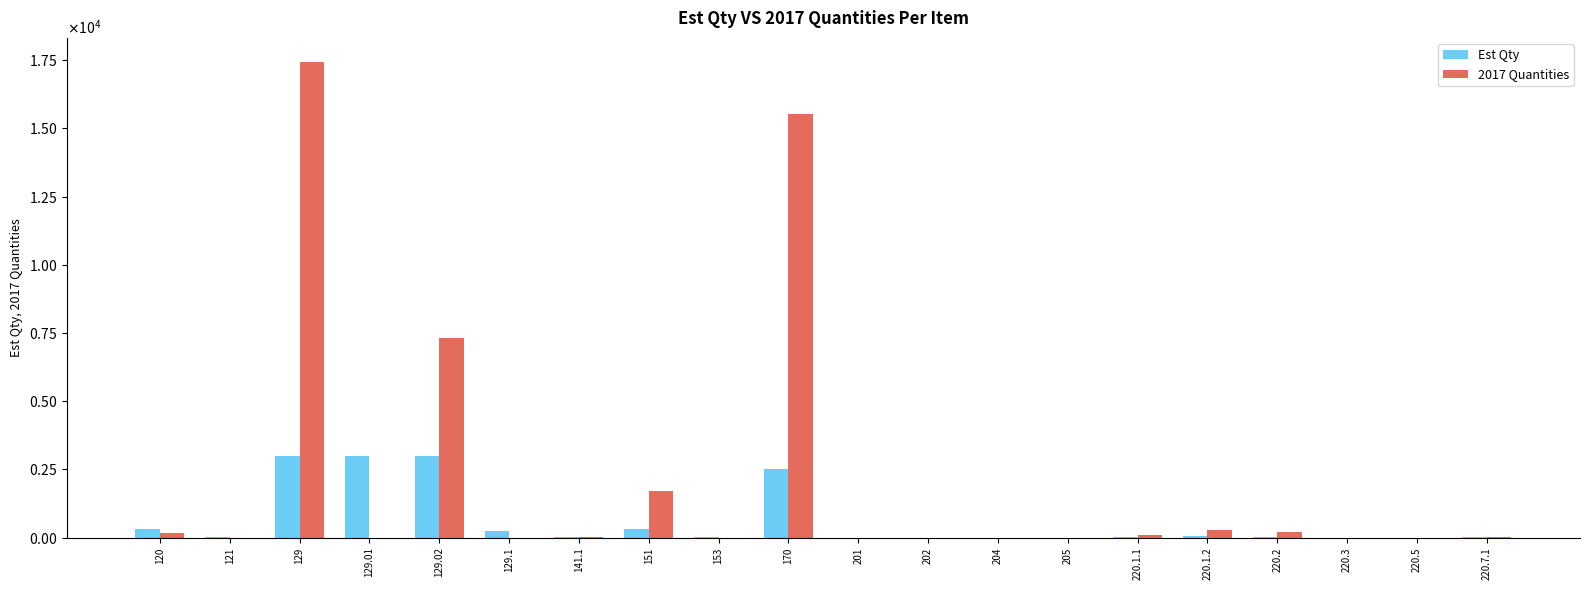

Which label corresponds to the smallest value in the chart?

121